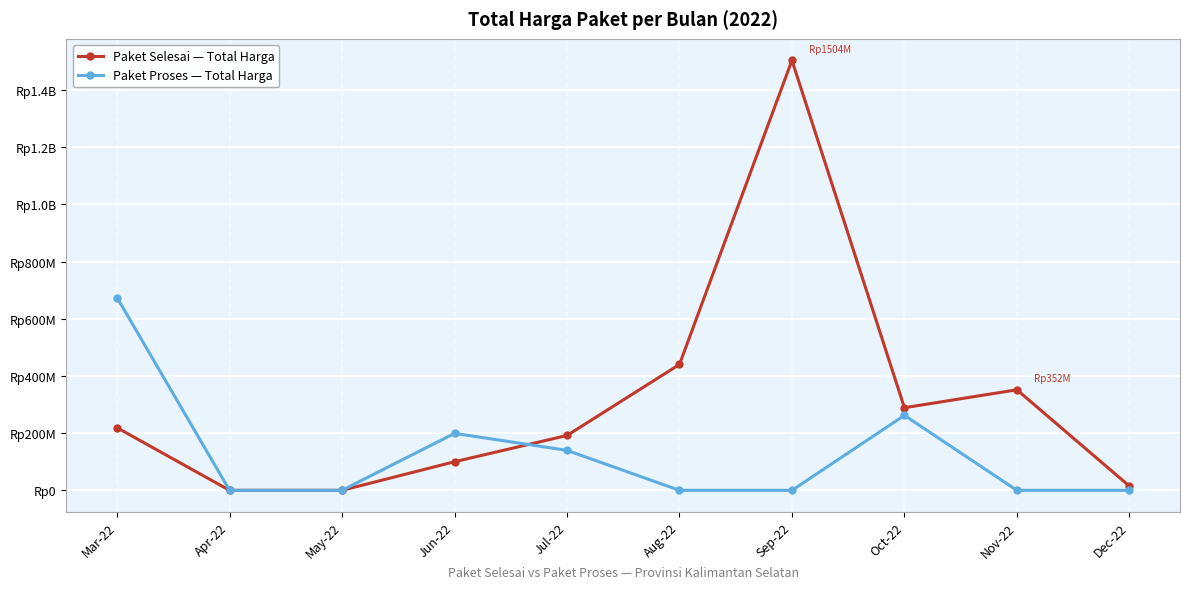

Reading left to right, what are all the values shown in this chart?

Paket Selesai — Total Harga: 218834245	0	0	100000000	191800000	440215000	1503532000	288870000	351568000	14750000
Paket Proses — Total Harga: 673621780	0	0	199200000	139800000	0	0	262118150	0	0